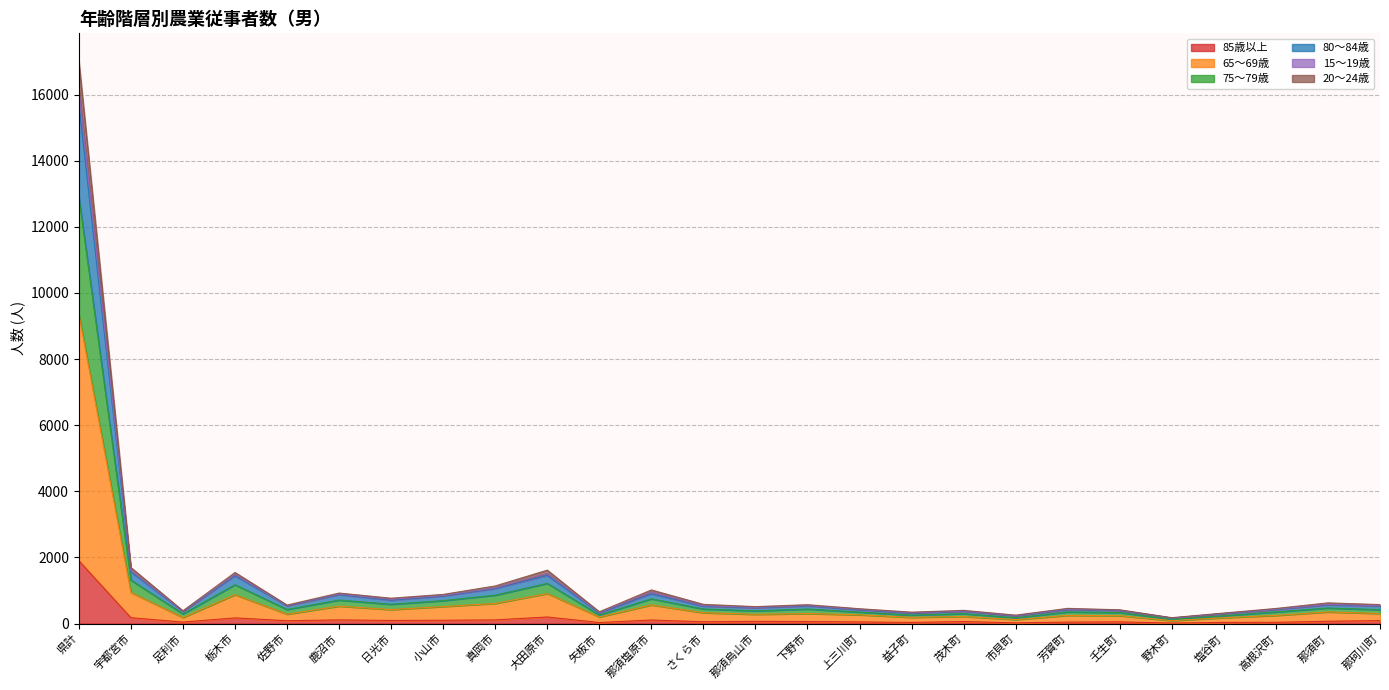

At which label does 75～79歳 reach its peak?

県計